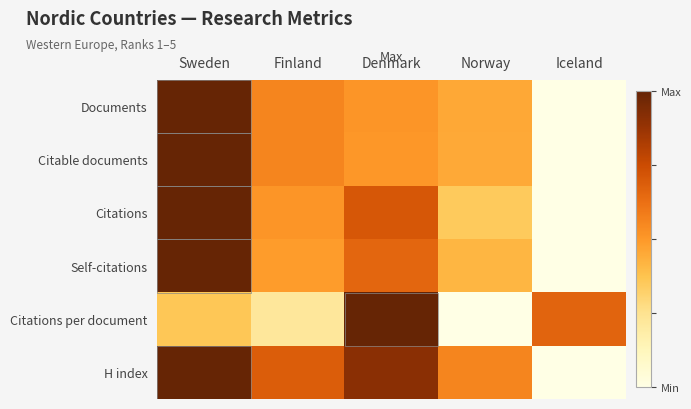

At which category is the sum across all series the highest?

Sweden